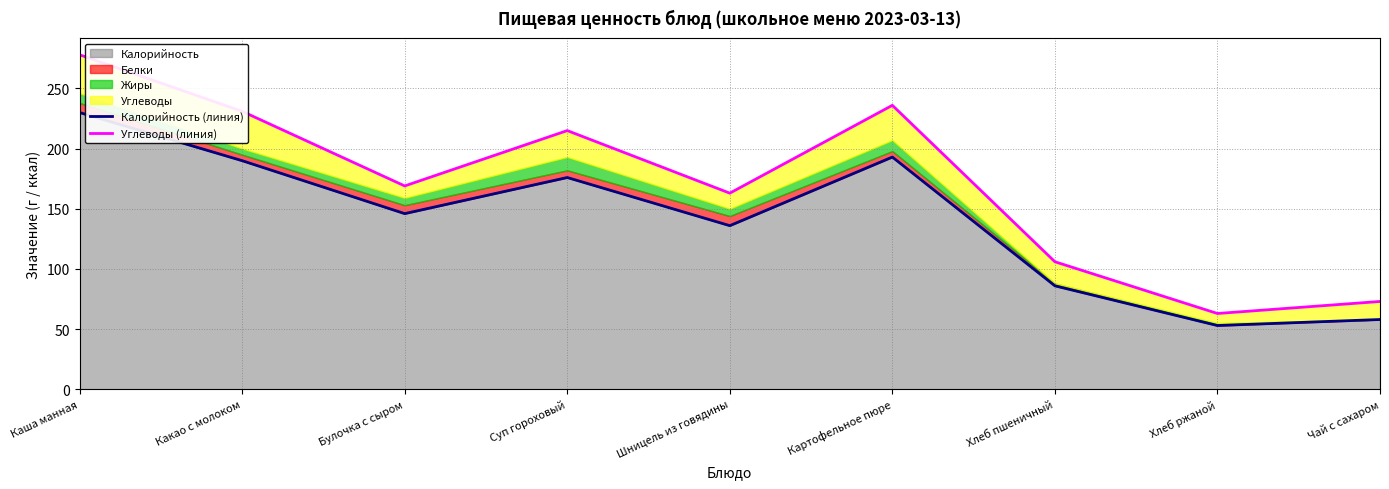

What is the sum of all Калорийность (линия) values?

1268